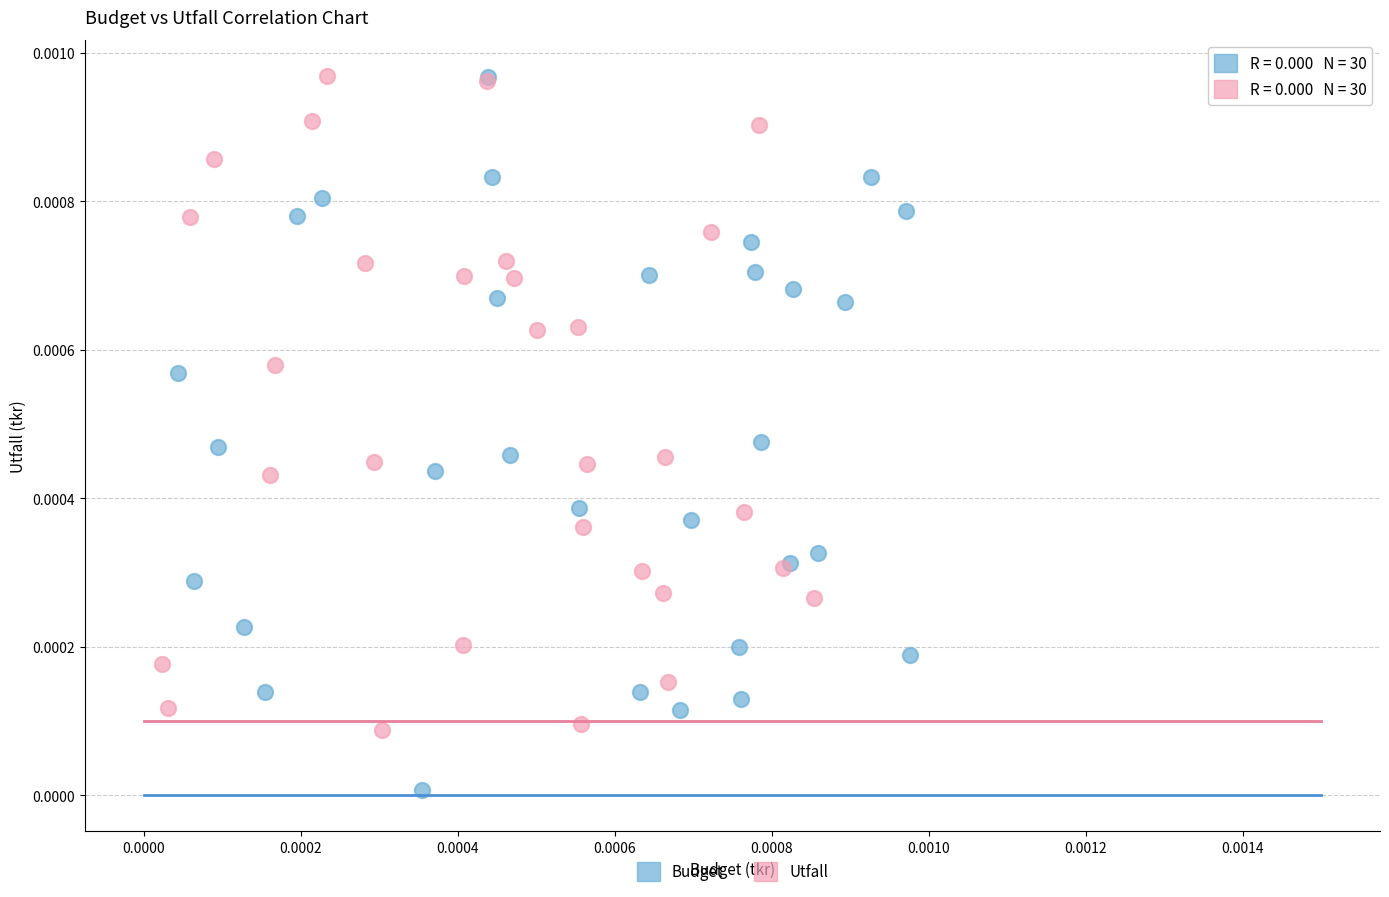

Which series has the widest spread of Y values?

Budget